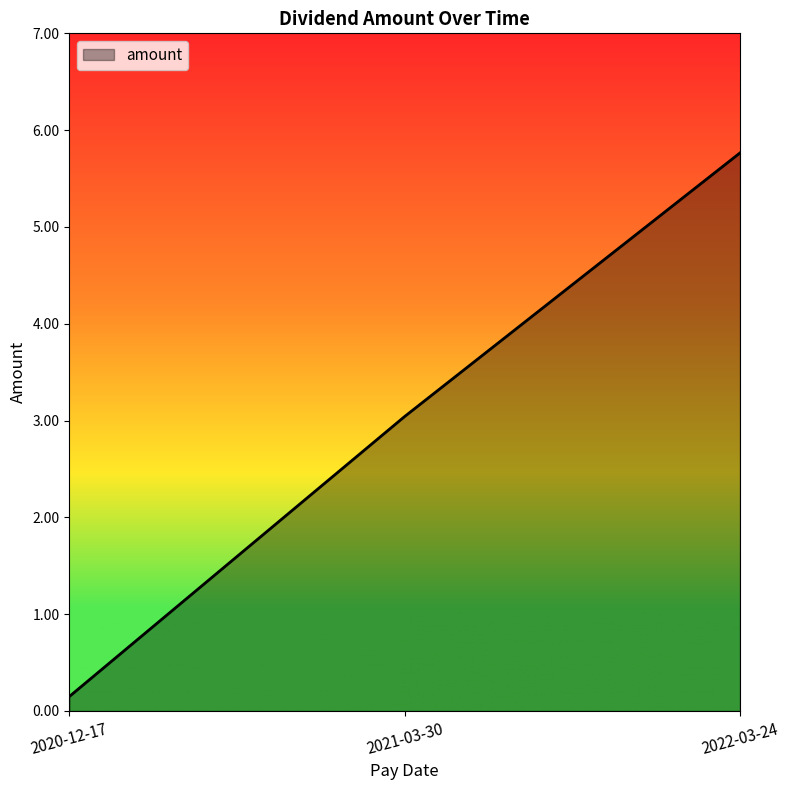

What is the average value?

3.0